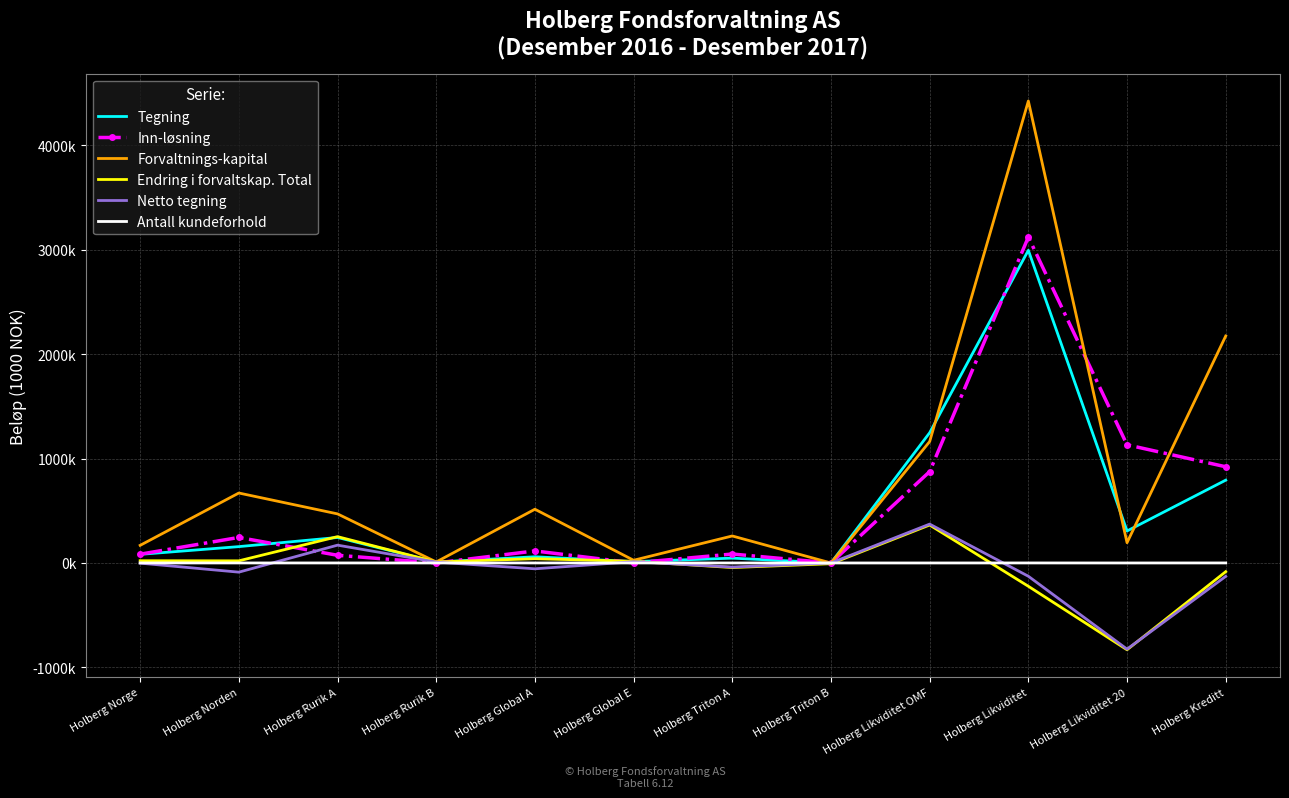

The Tegning series shows 3422 at Holberg Rurik B. True or false?

False